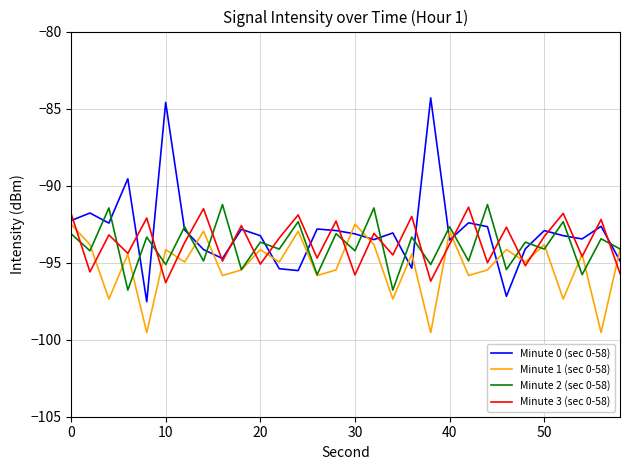

How many lines are shown in the chart?

4